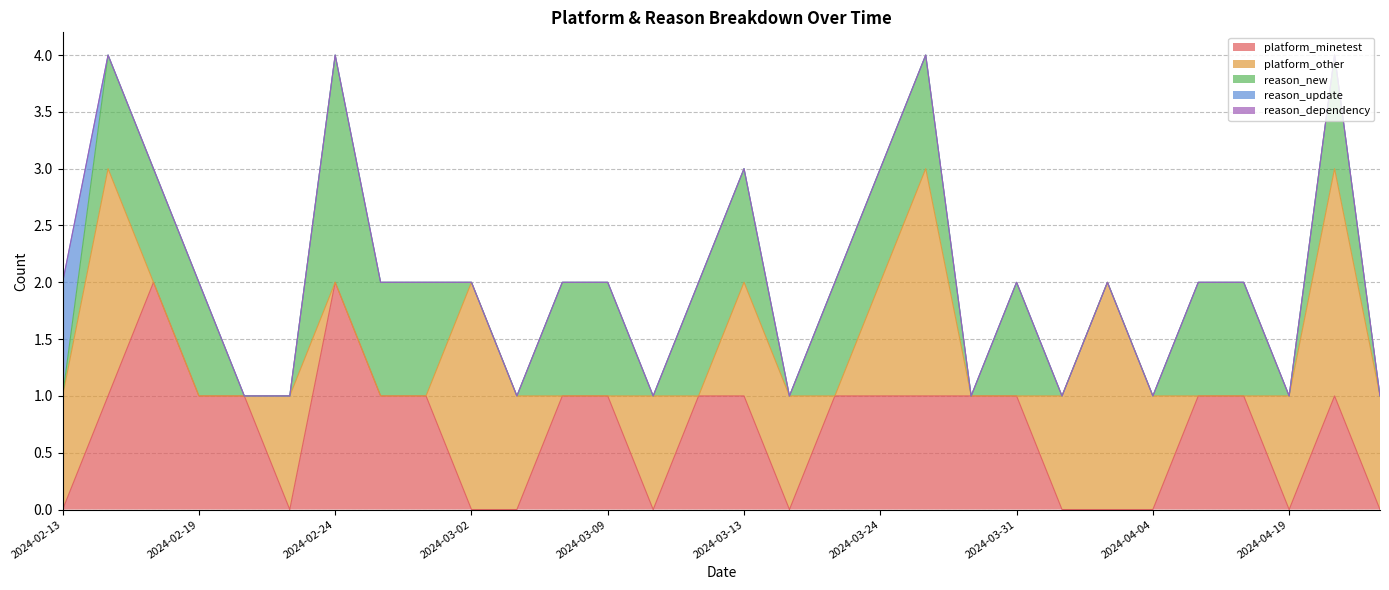

What is the label of the 29th point from the left?

2024-04-26